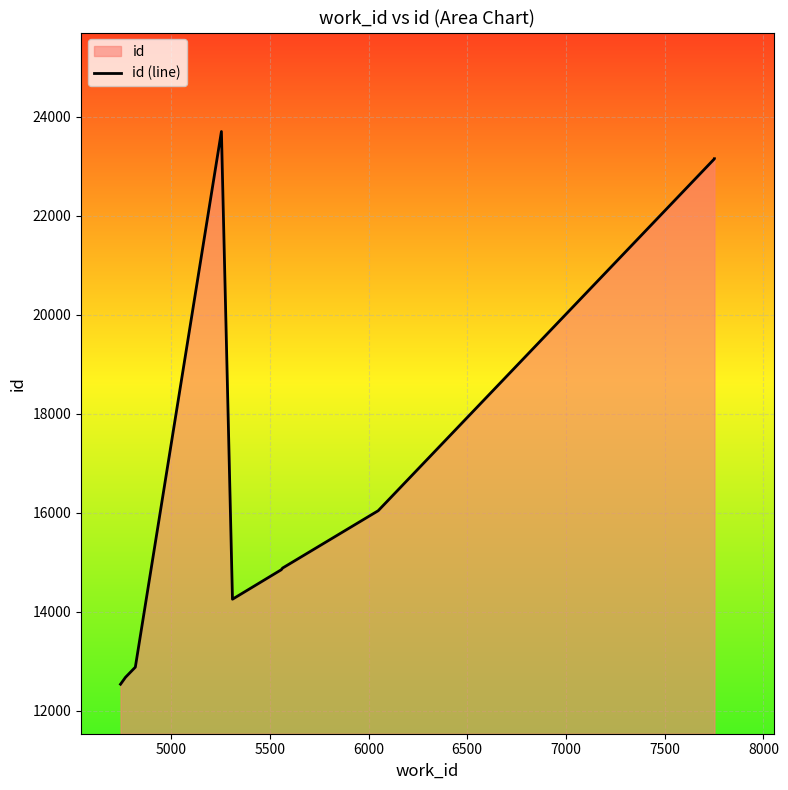

What is the minimum value shown in the chart?

12532